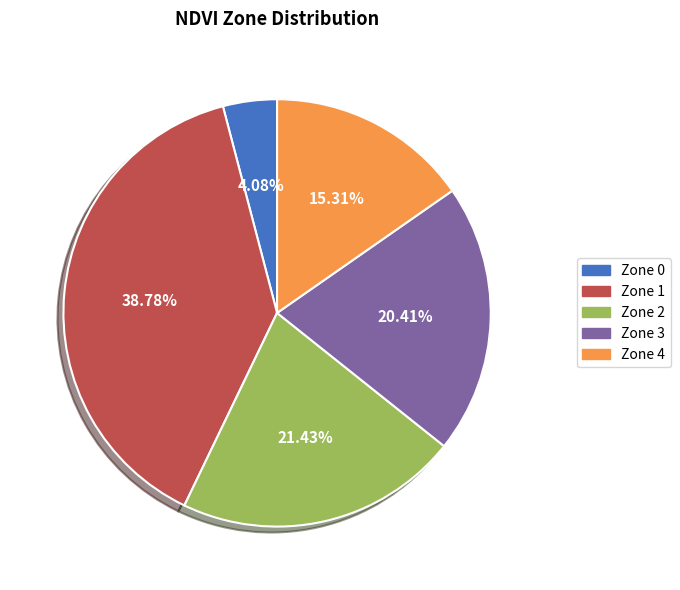

Is there a majority slice in this chart?

No